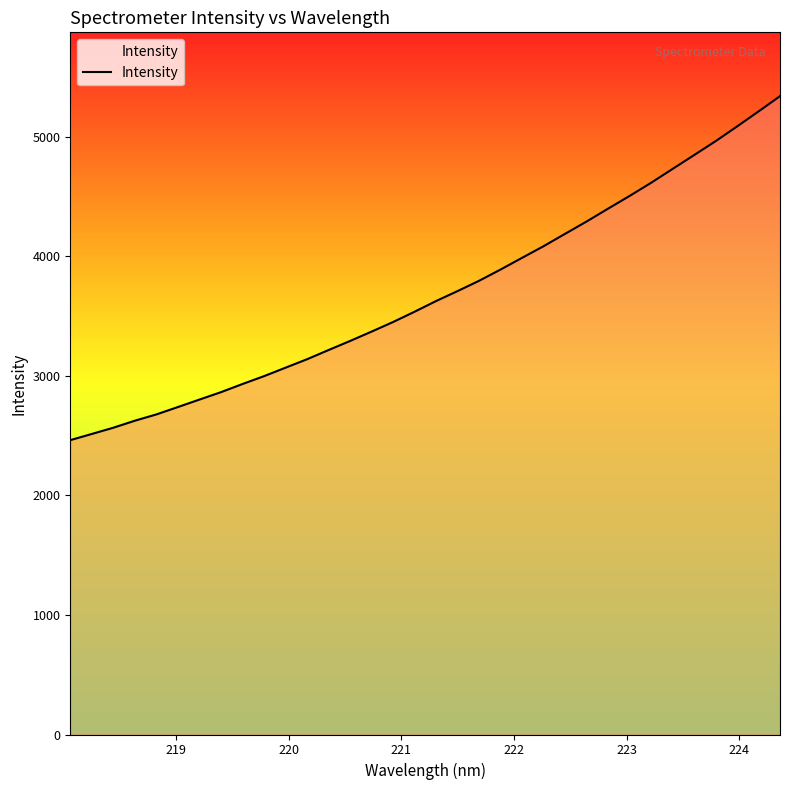

Count the number of data series in this chart.

1